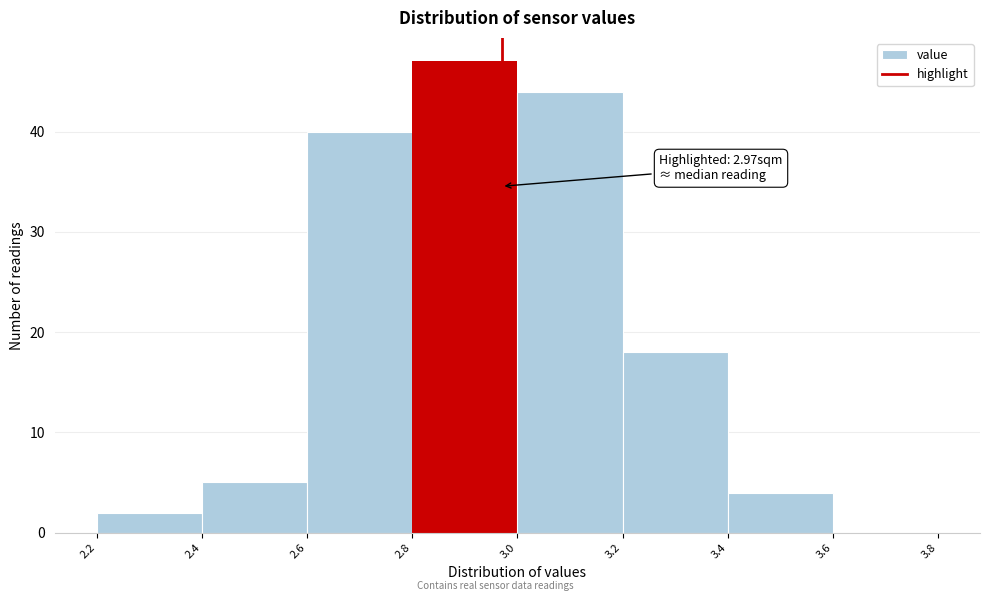

Over which range of the x-axis is the bar tallest?

2.8 to 3.0